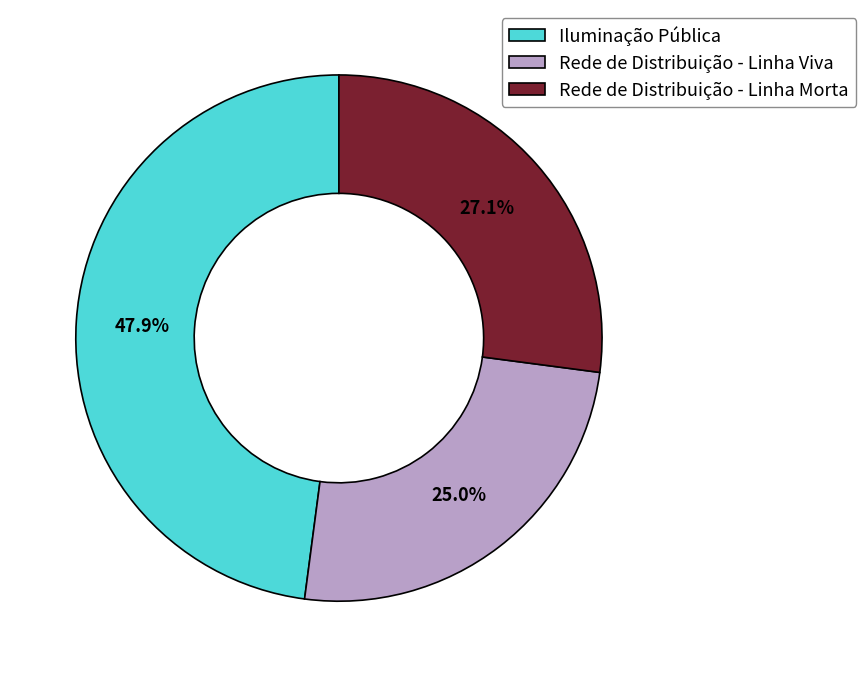

To the nearest percent, what portion does Rede de Distribuição - Linha Morta represent?

27%